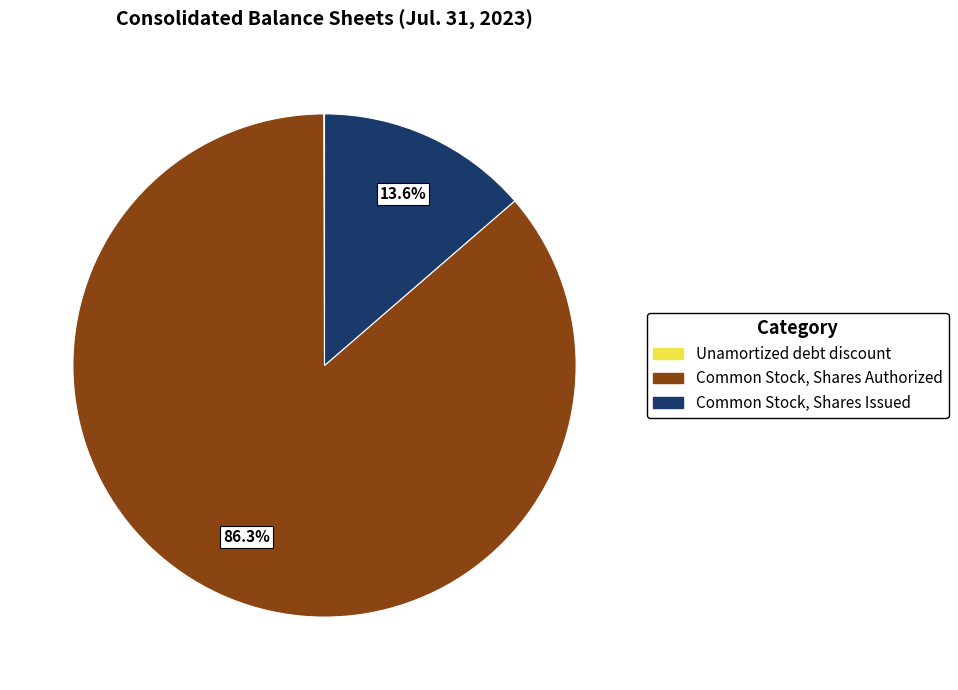

What is the total percentage of Common Stock, Shares Issued and Common Stock, Shares Authorized?

100.0%